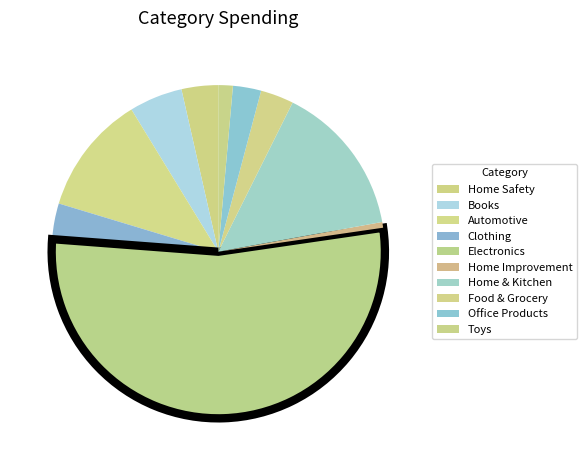

True or false: Office Products accounts for 3% of the total.

True